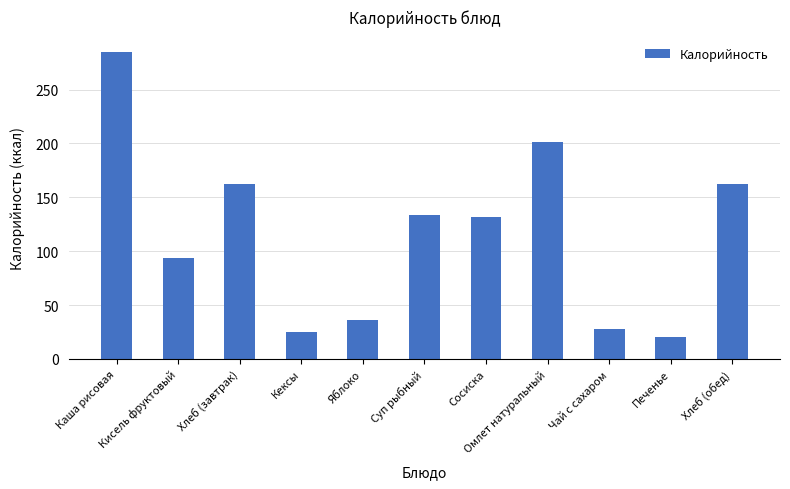

What is the sum of all values?

1280.7